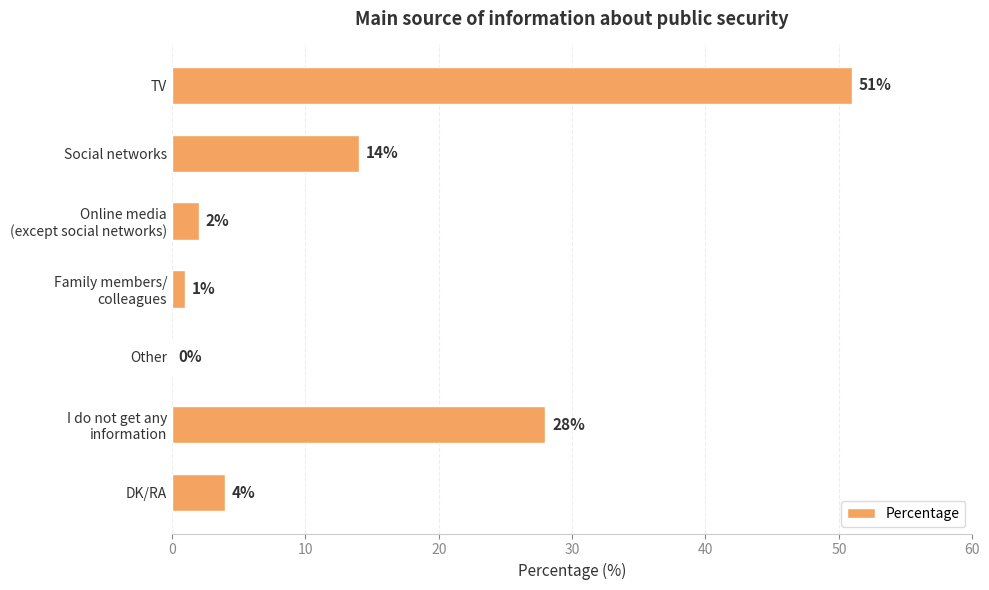

Where is the data nearest to the value 25?

I do not get any
information